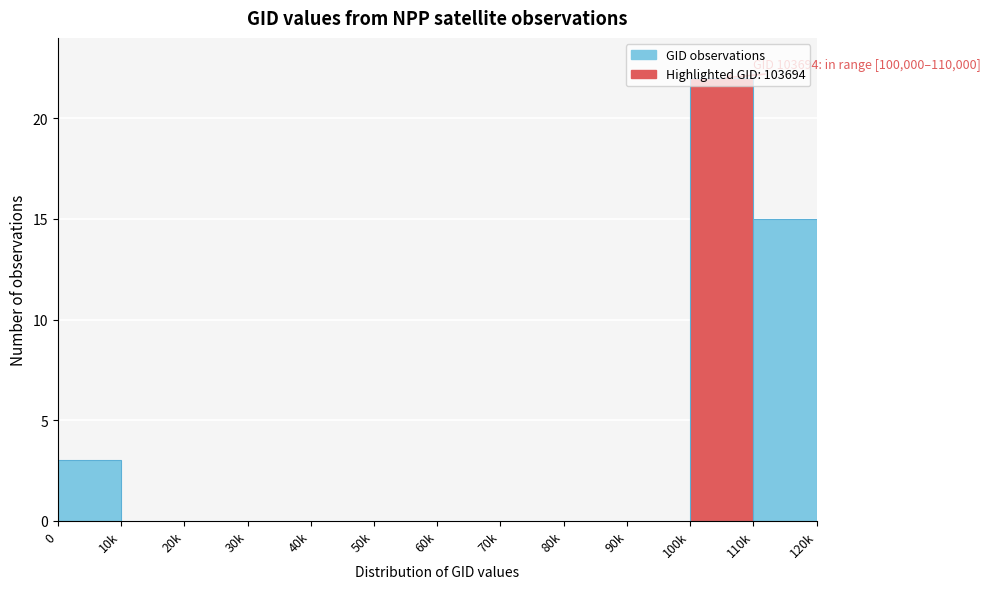

At which category does the chart reach its peak across all series?

100k